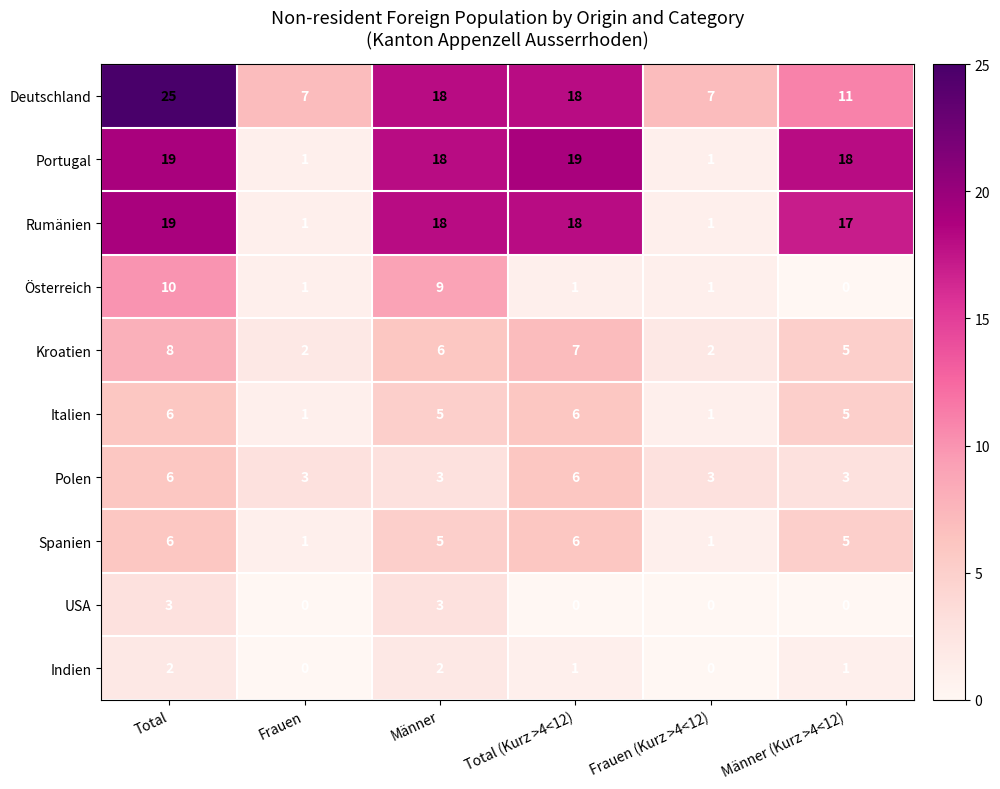

What is the difference between the maximum and second lowest values in the Deutschland series?

18